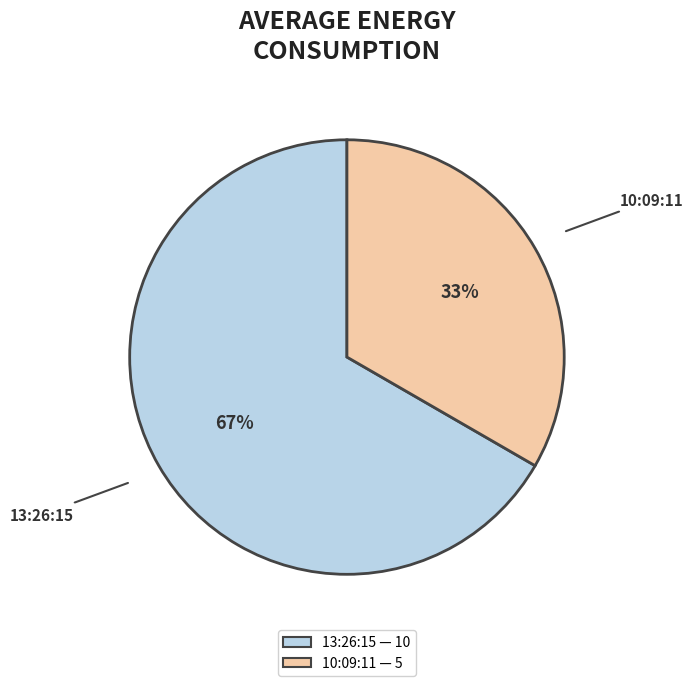

Which slice is the largest?

13:26:15